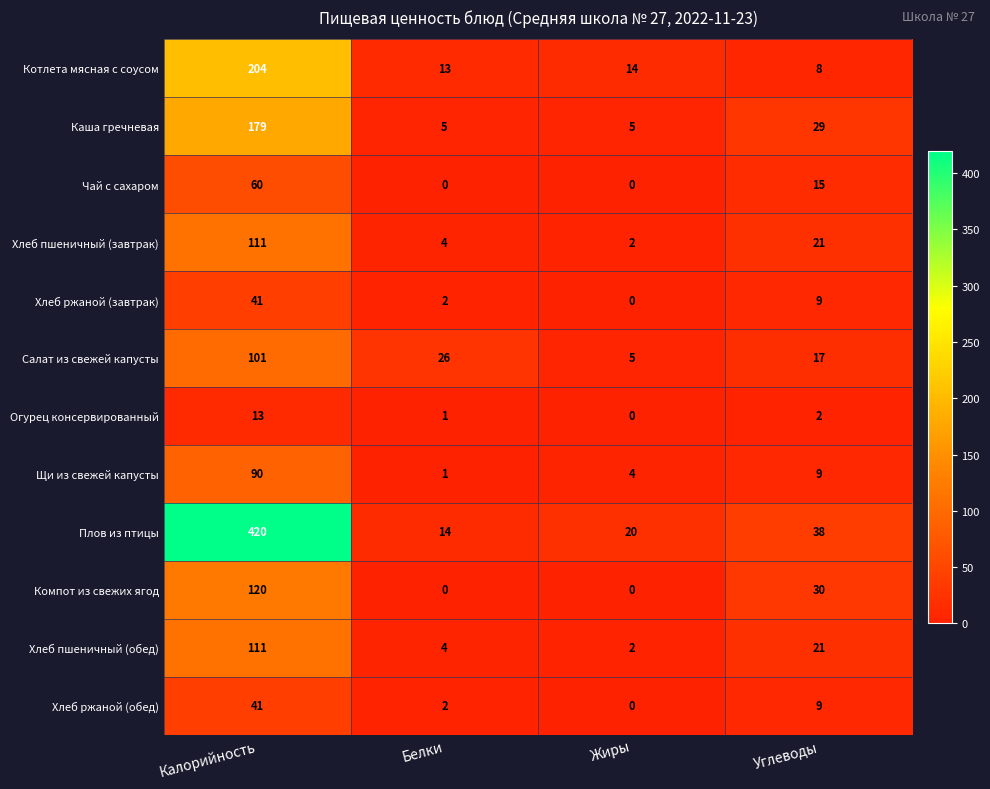

Which series has the widest spread of values?

Плов из птицы